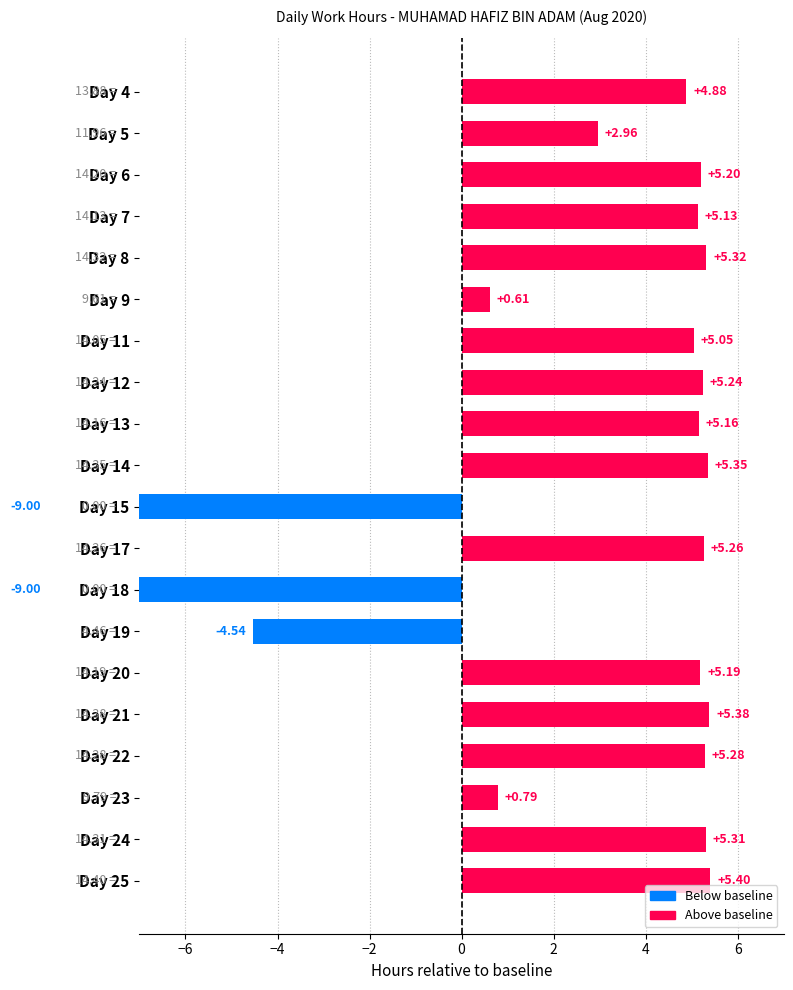

What is the value of the 10th bar from the left?

5.3